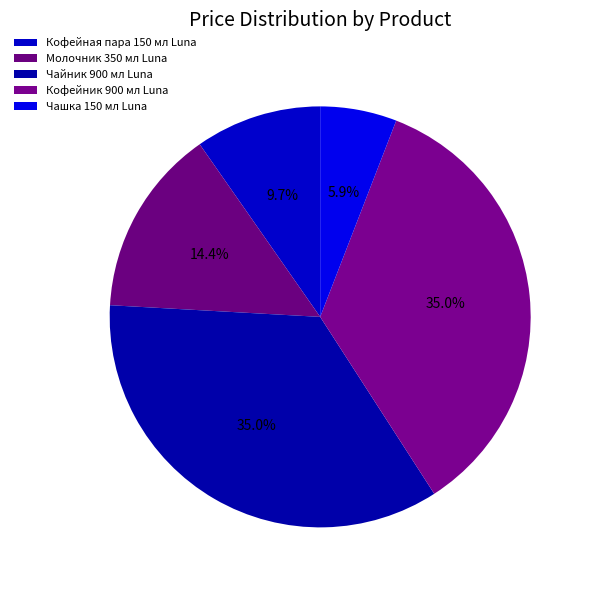

To the nearest percent, what is the difference between the largest and smallest slice percentages?

29%